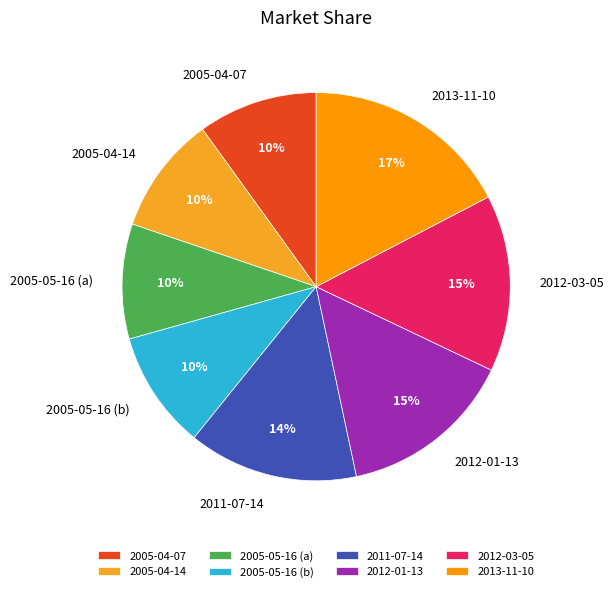

Is it true that 2005-04-07 is 1% of the pie?

False